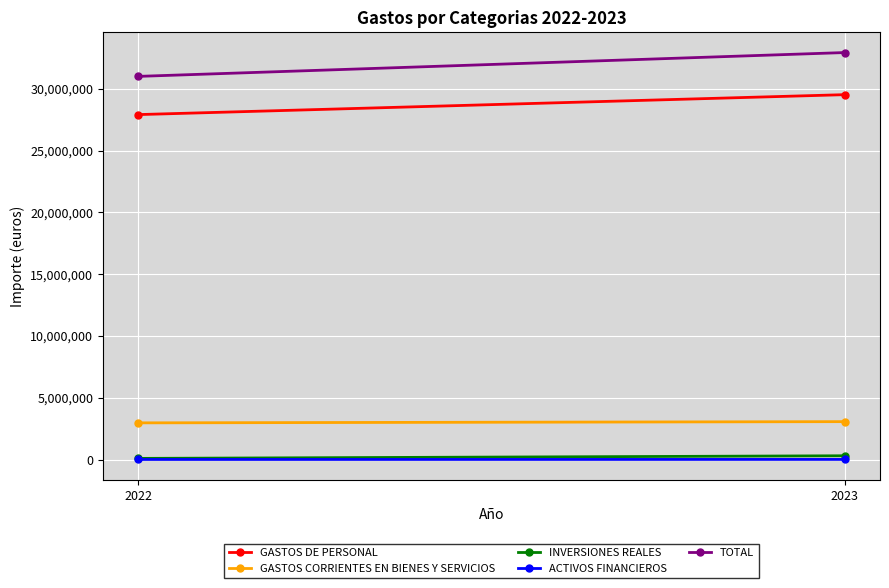

The value of TOTAL at 2022 is 30995886. True or false?

True